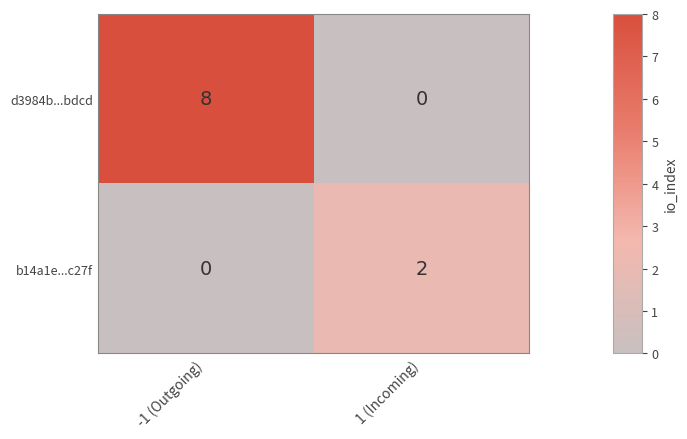

Reading left to right, what are all the values shown in this chart?

d3984b...bdcd: 8	0
b14a1e...c27f: 0	2